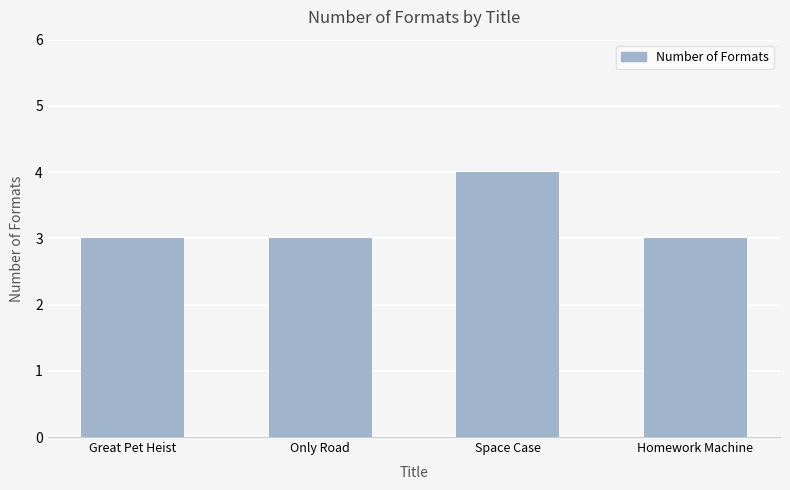

How many values are between 3 and 4?

4